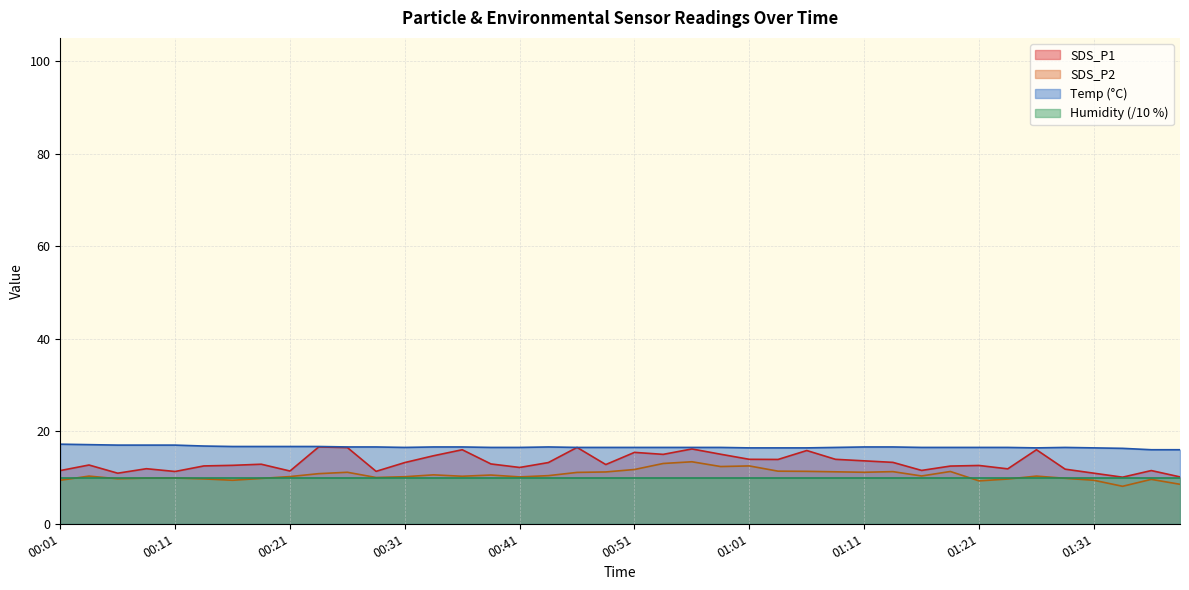

What is the smallest value displayed?

8.1